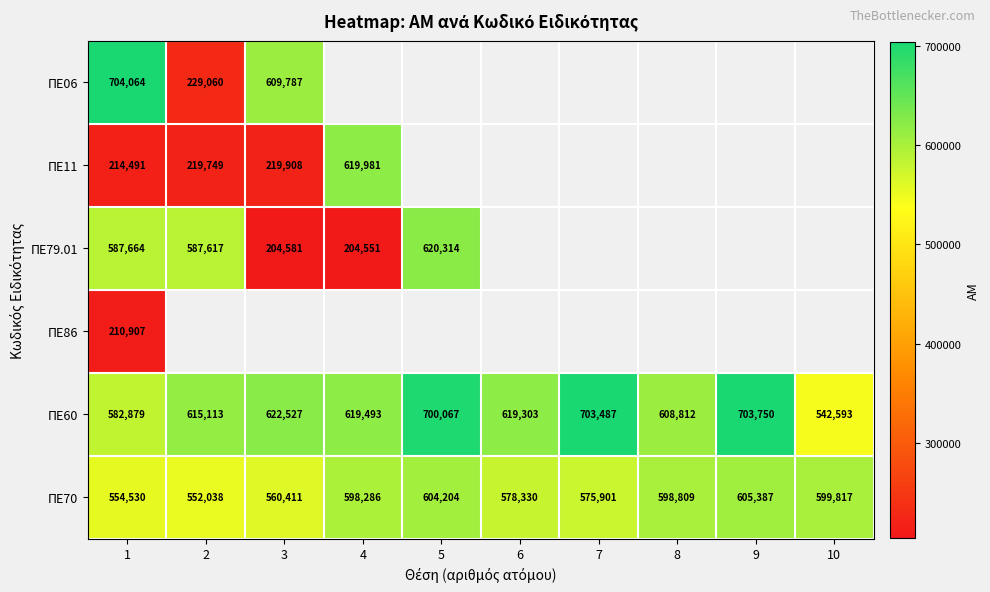

Is the value of ΠΕ06 at 3 greater than the value of ΠΕ70 at 7?

Yes